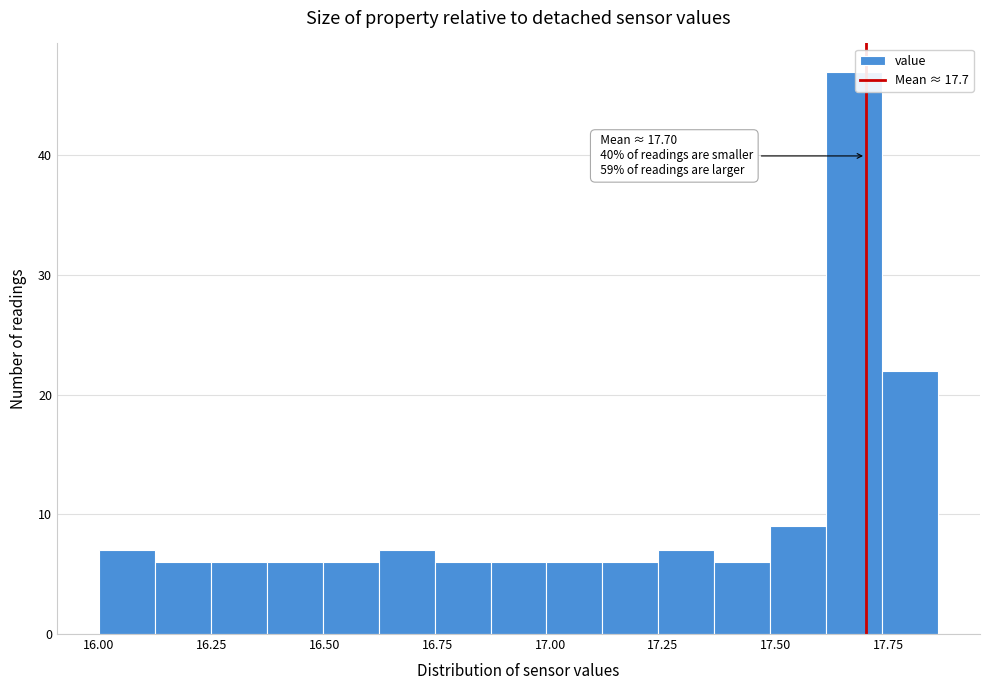

Around what value on the x-axis is the tallest bar? Give the approximate position of its centre, as read against the axis.

17.65